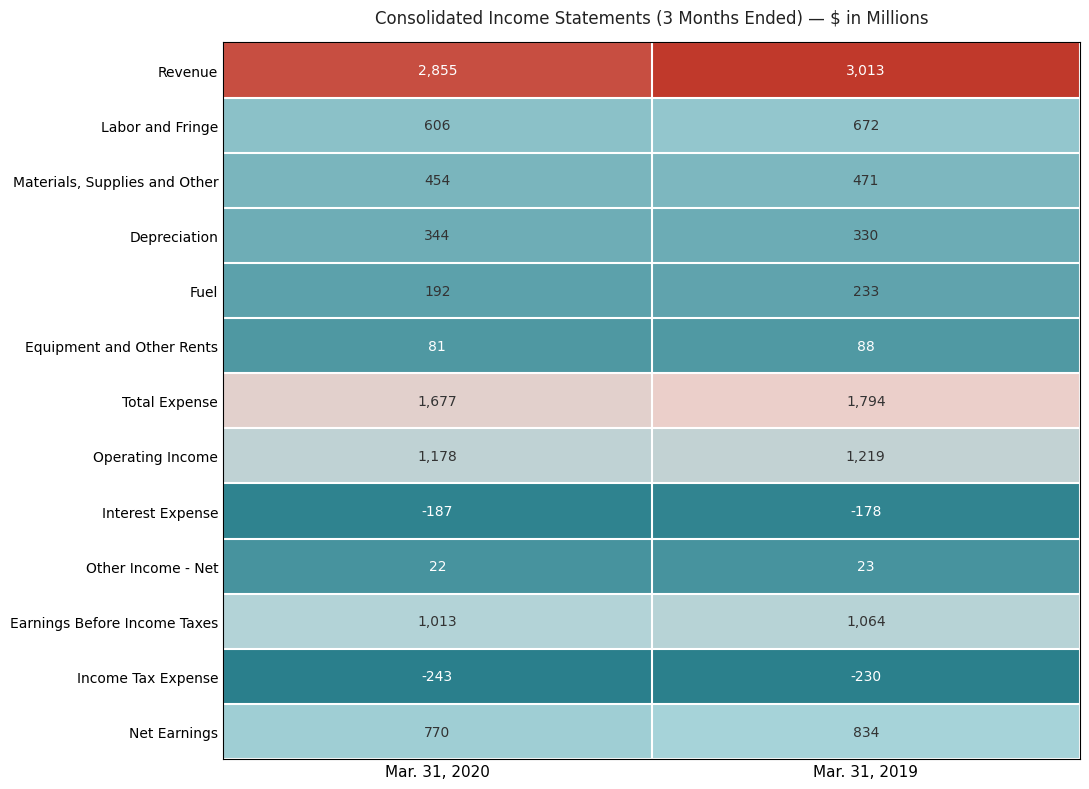

What is the difference between the highest and lowest values at Mar. 31, 2019?

3243